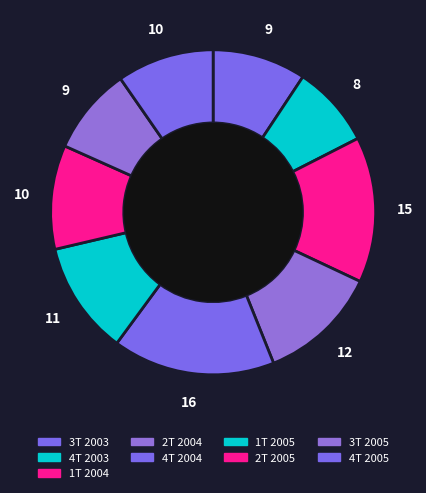

Count the number of slices in the pie.

9